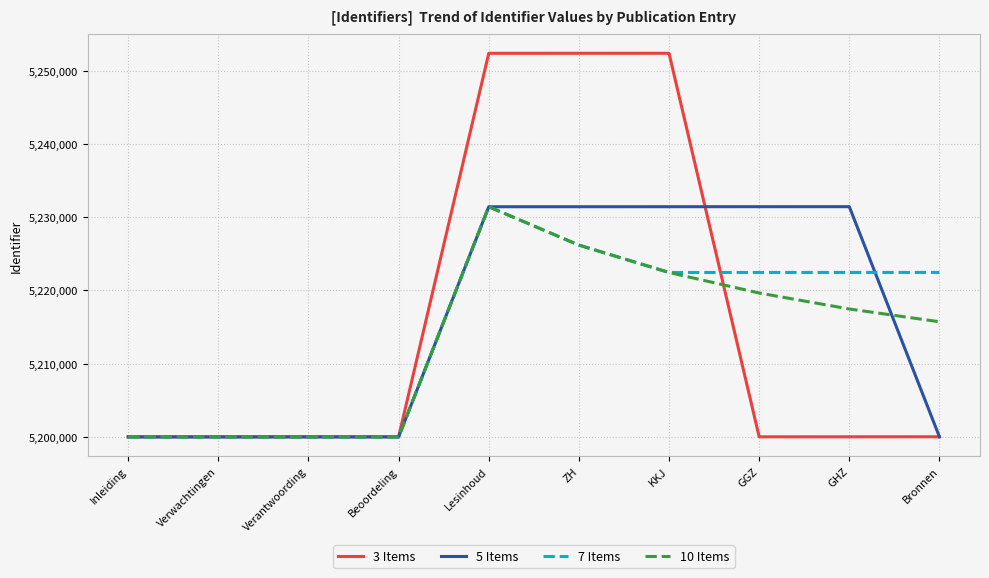

At which category is the sum across all series the highest?

Lesinhoud